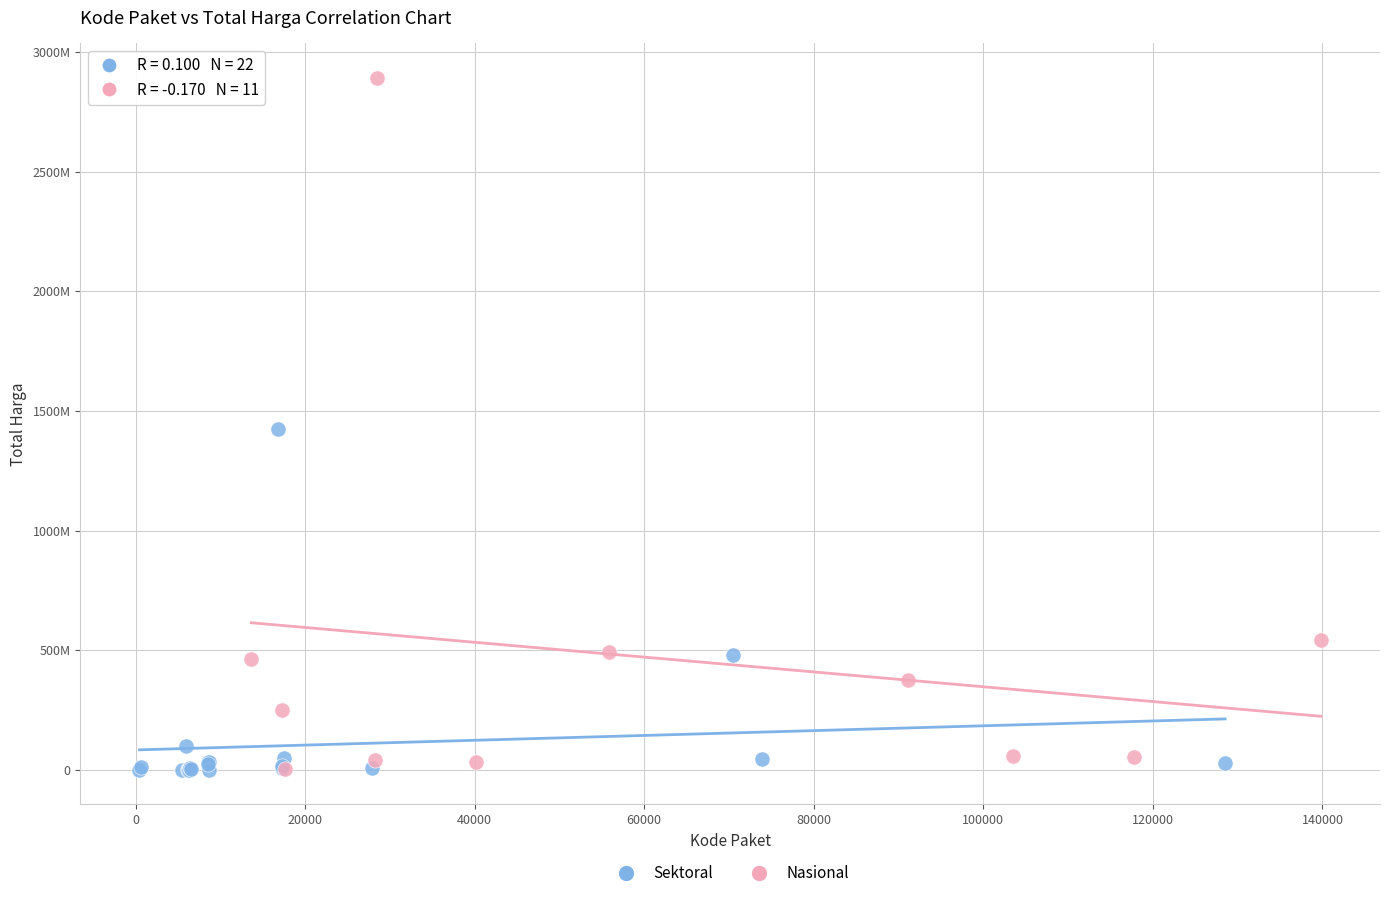

Which series has the largest Y range (max minus min)?

Nasional